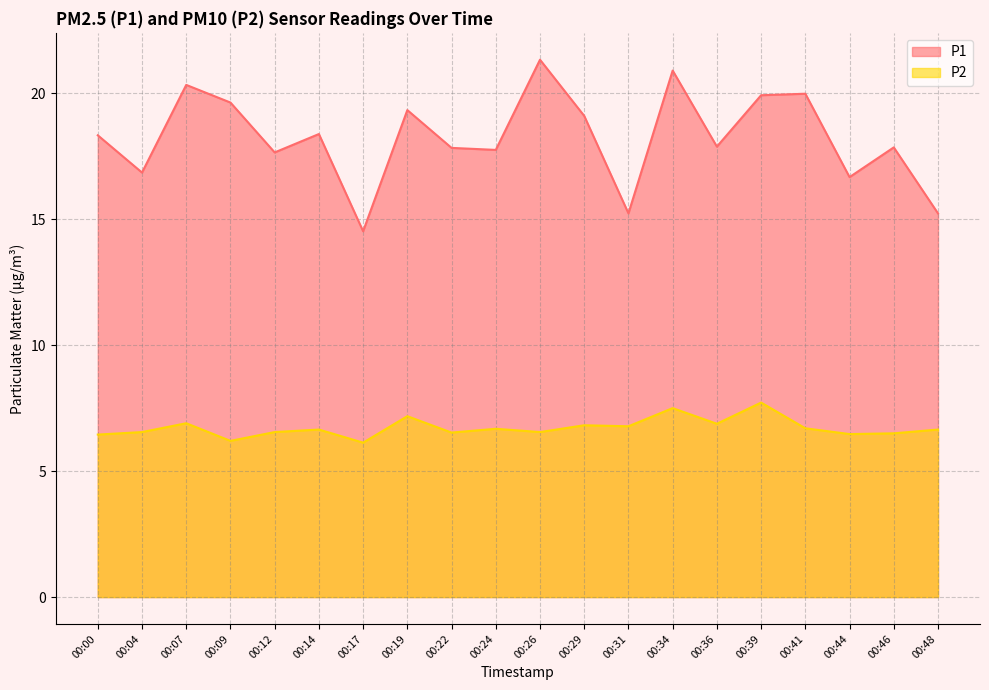

The value of P1 at 00:09 is 31.1. True or false?

False